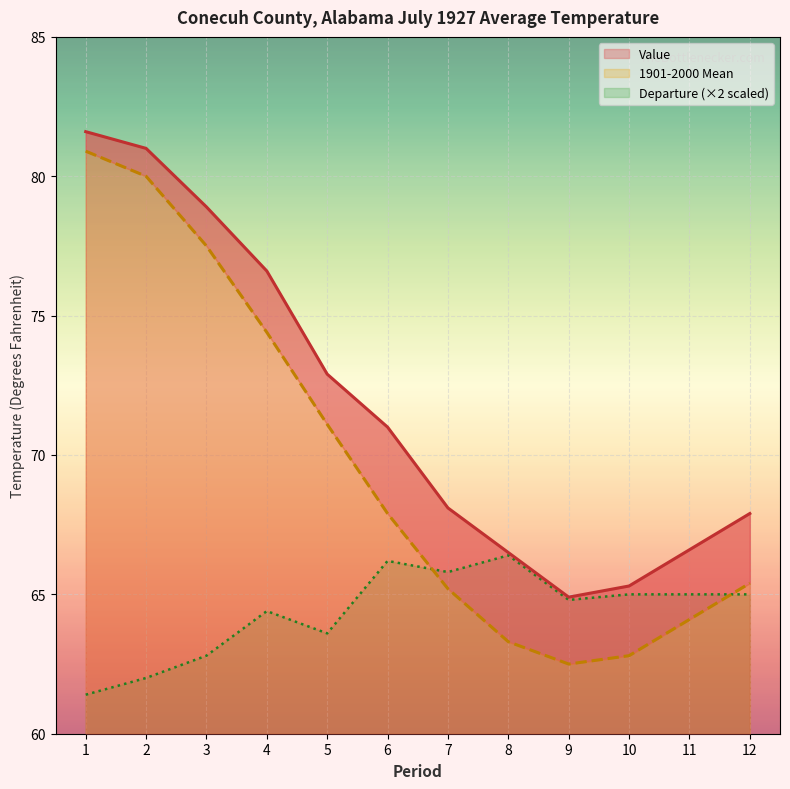

At which label is Value closest to 73?

5